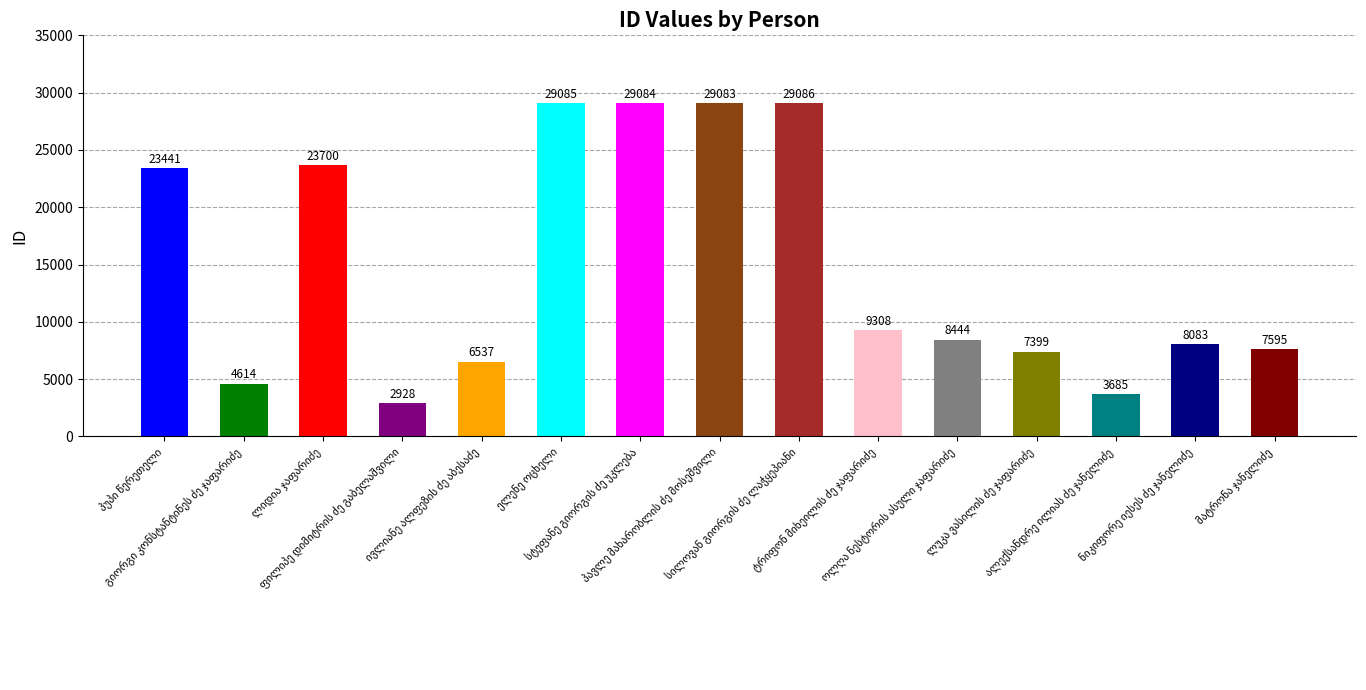

What is the difference between the maximum and second lowest values?

25401